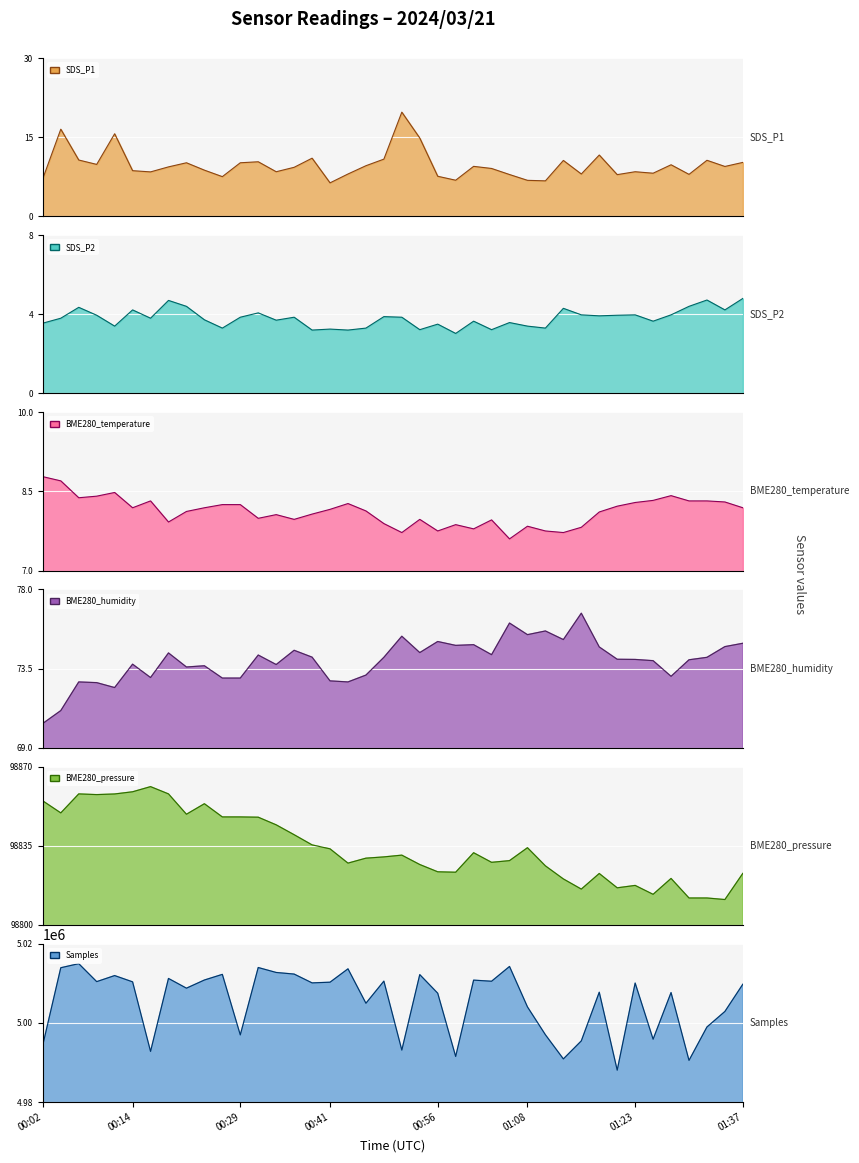

What is the total value across all series at 00:29?

5113933.1